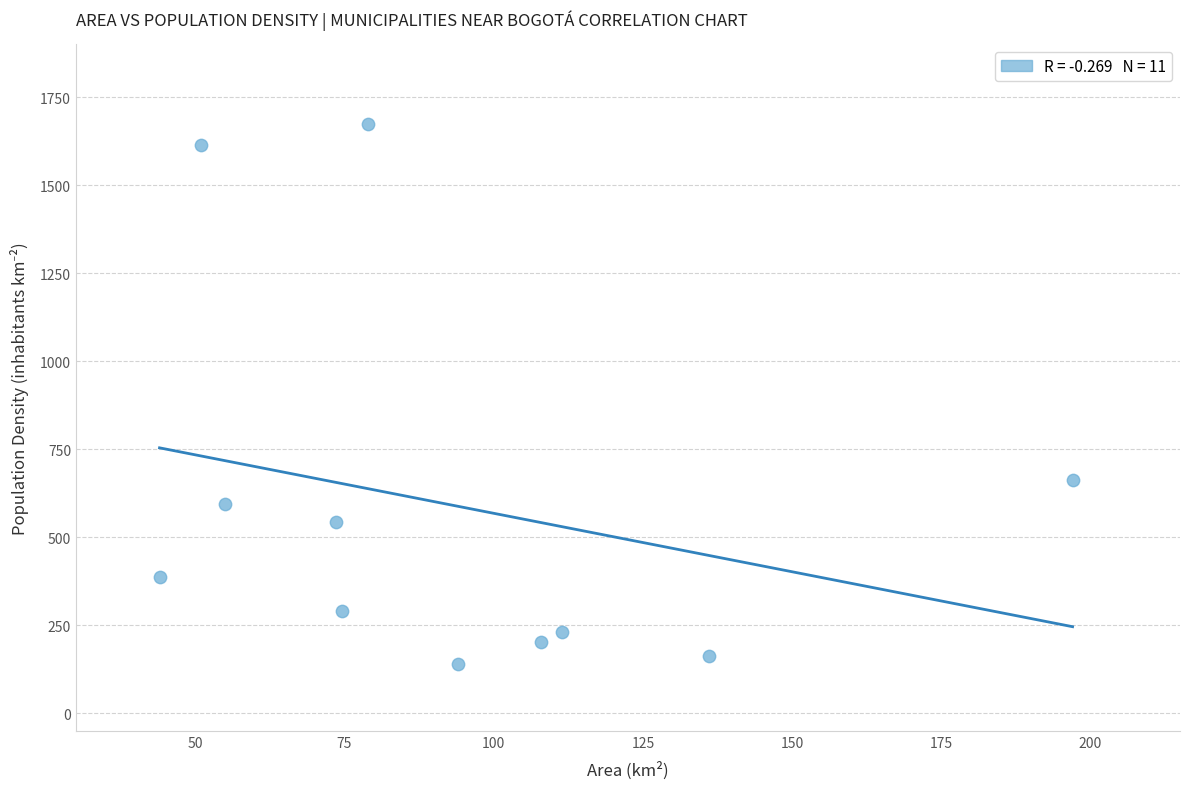

What is the average Y value?

591